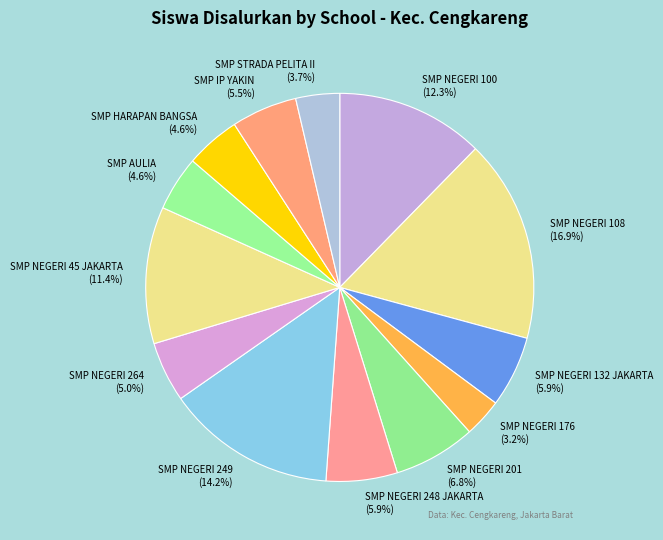

True or false: SMP NEGERI 100 accounts for 23% of the total.

False